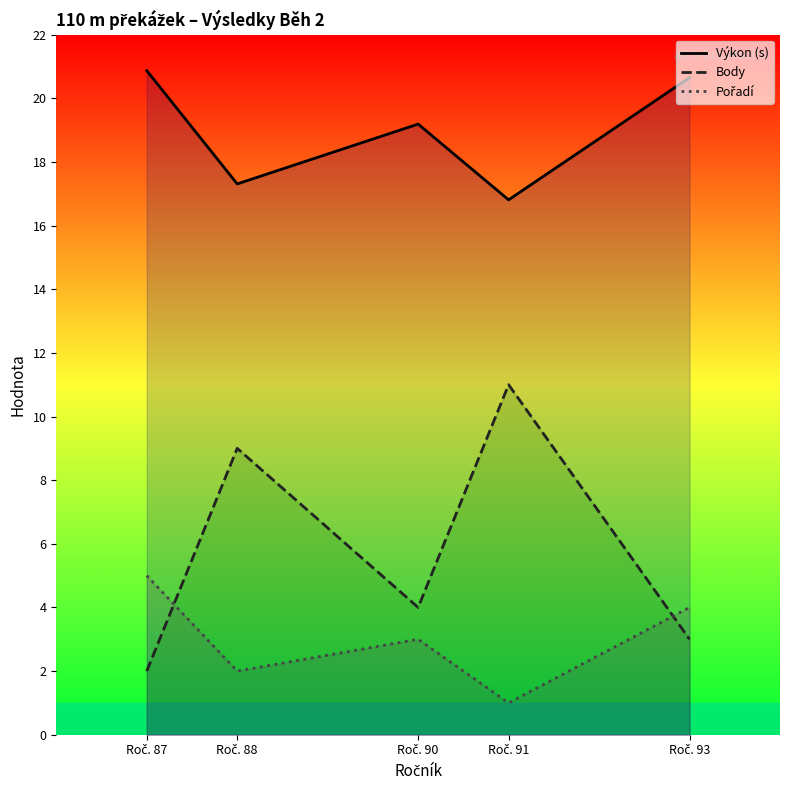

Is this an area chart (filled region under the line)?

No